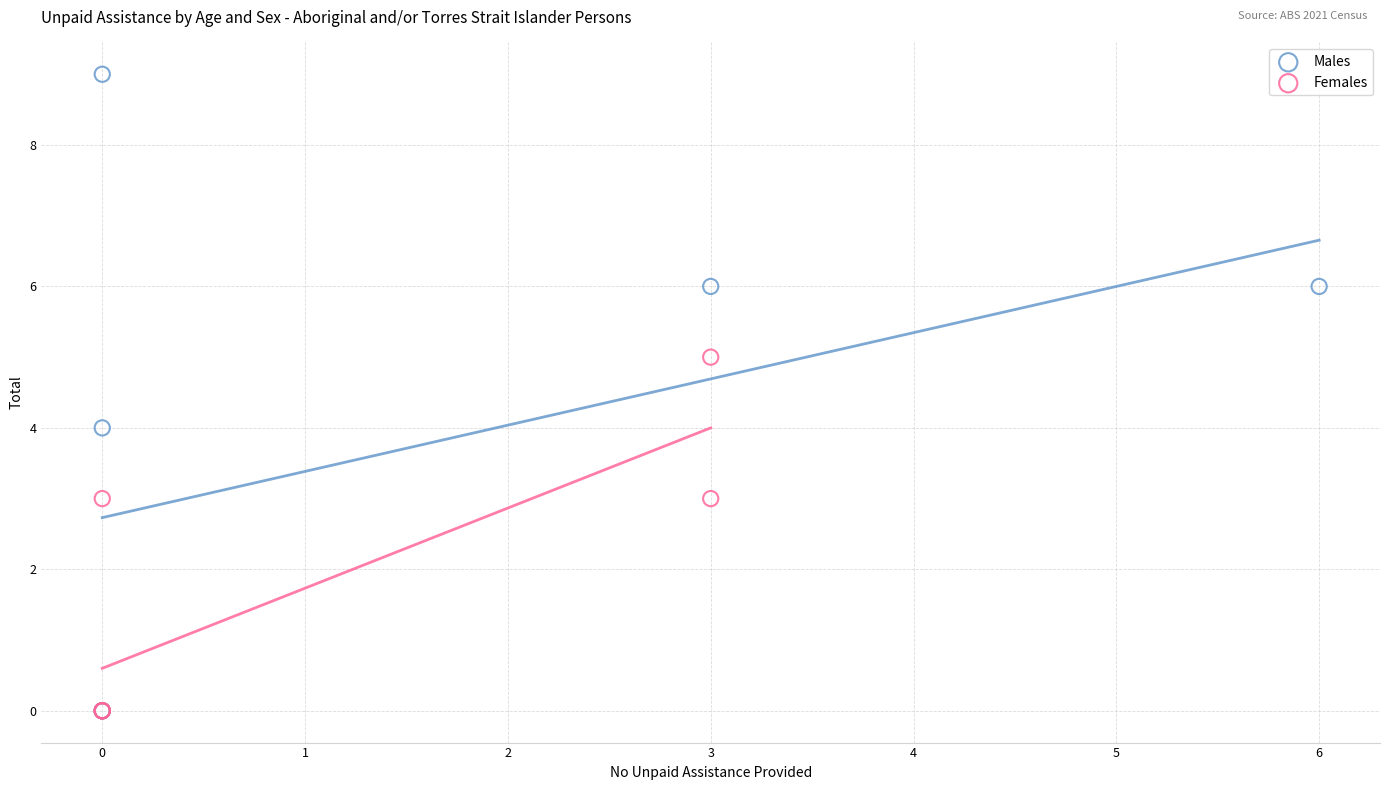

Which series has the widest spread of Y values?

Males